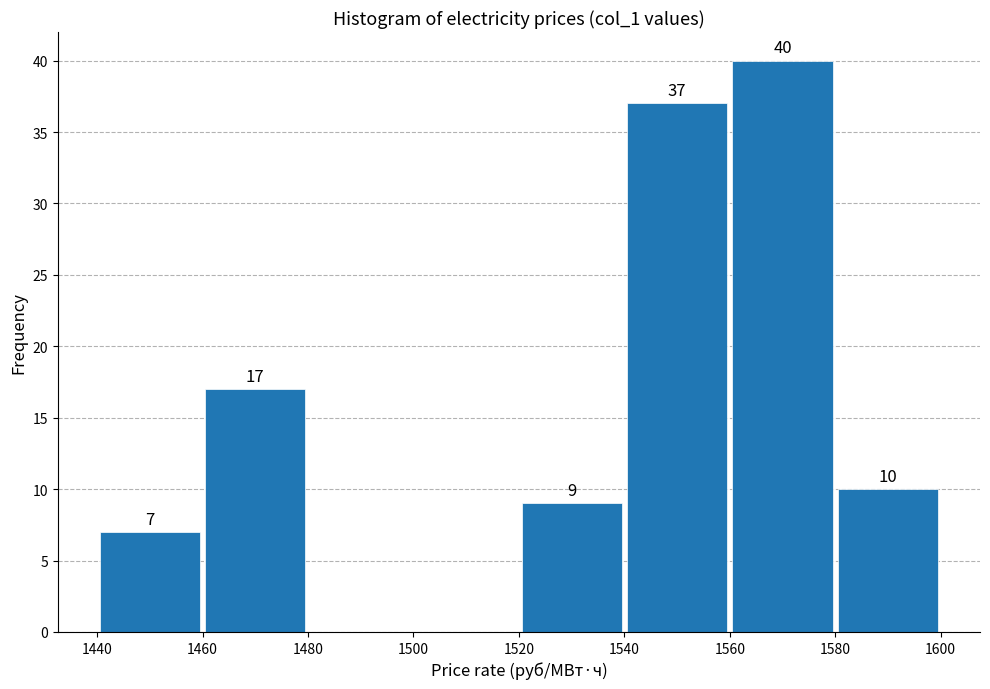

Over which range of the x-axis is the bar tallest?

1560 to 1580